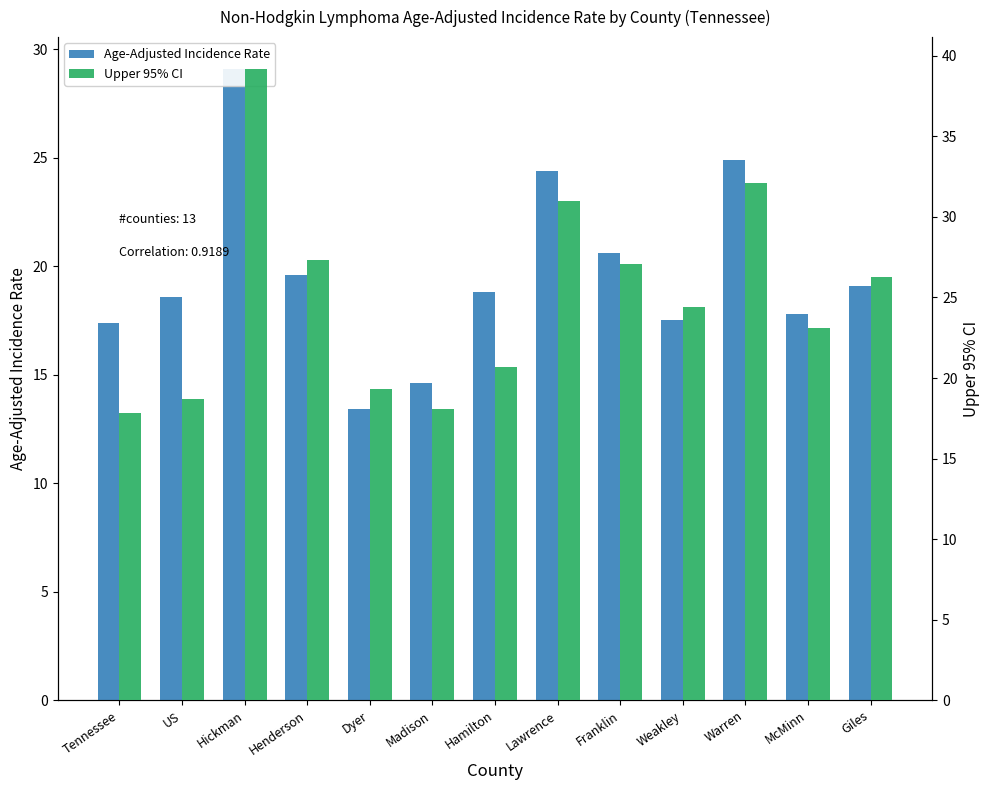

Reading right to left, what are all the values shown in this chart?

Age-Adjusted Incidence Rate: 19.1	17.8	24.9	17.5	20.6	24.4	18.8	14.6	13.4	19.6	29.1	18.6	17.4
Upper 95% CI: 26.3	23.1	32.1	24.4	27.1	31.0	20.7	18.1	19.3	27.3	39.2	18.7	17.8